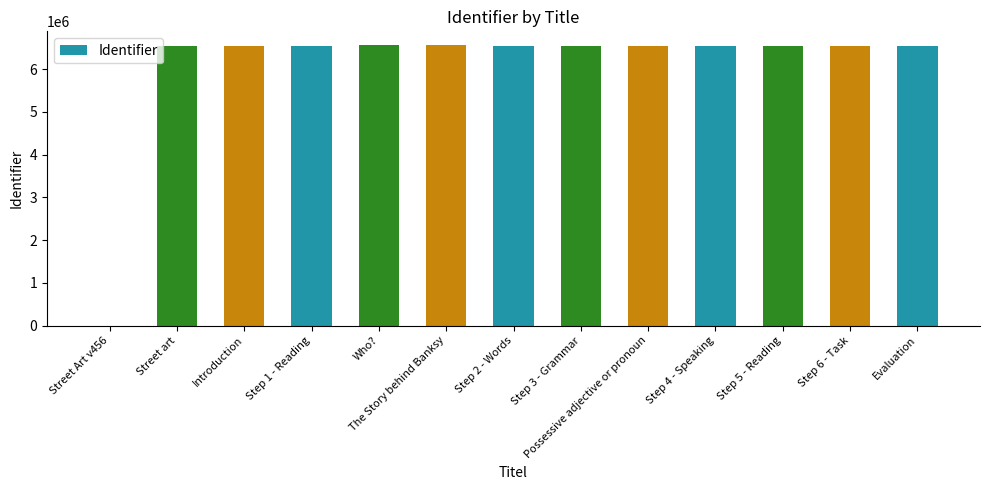

How many positive values are there?

12